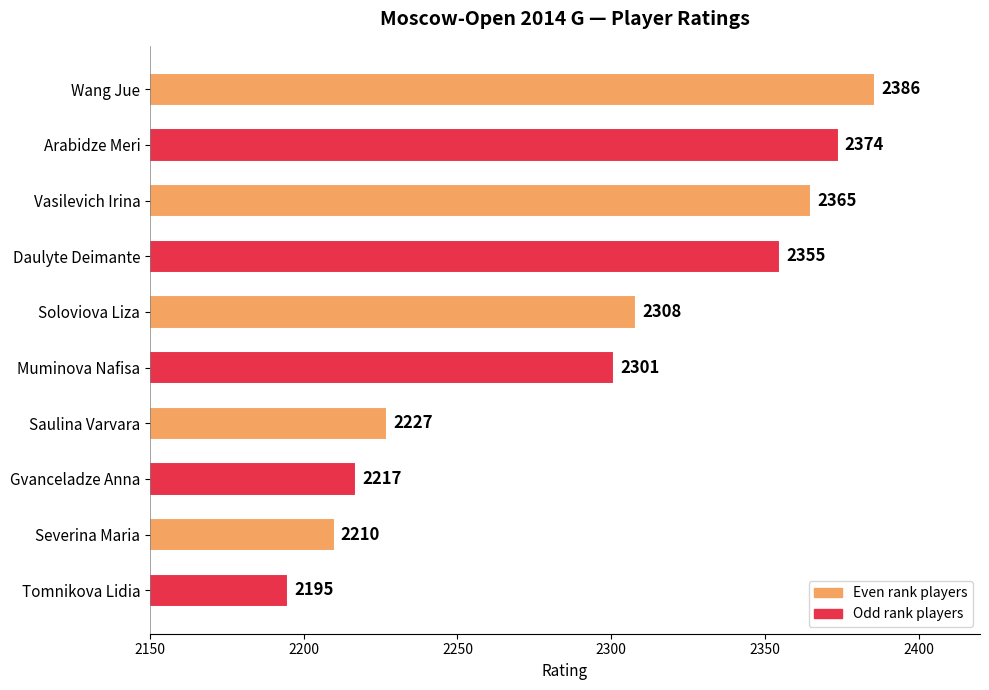

What is the maximum value shown in the chart?

2386